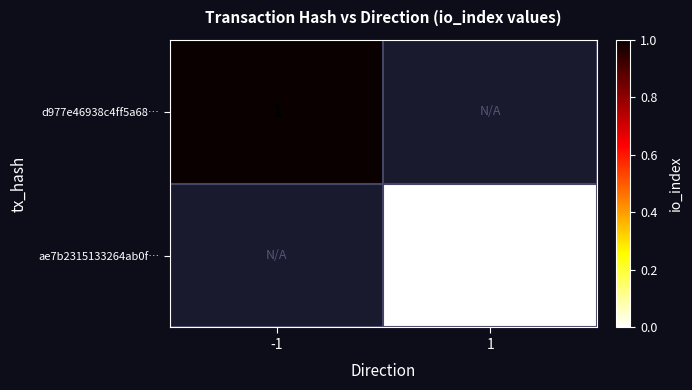

The d977e46938c4ff5a68… series shows 1 at -1. True or false?

True